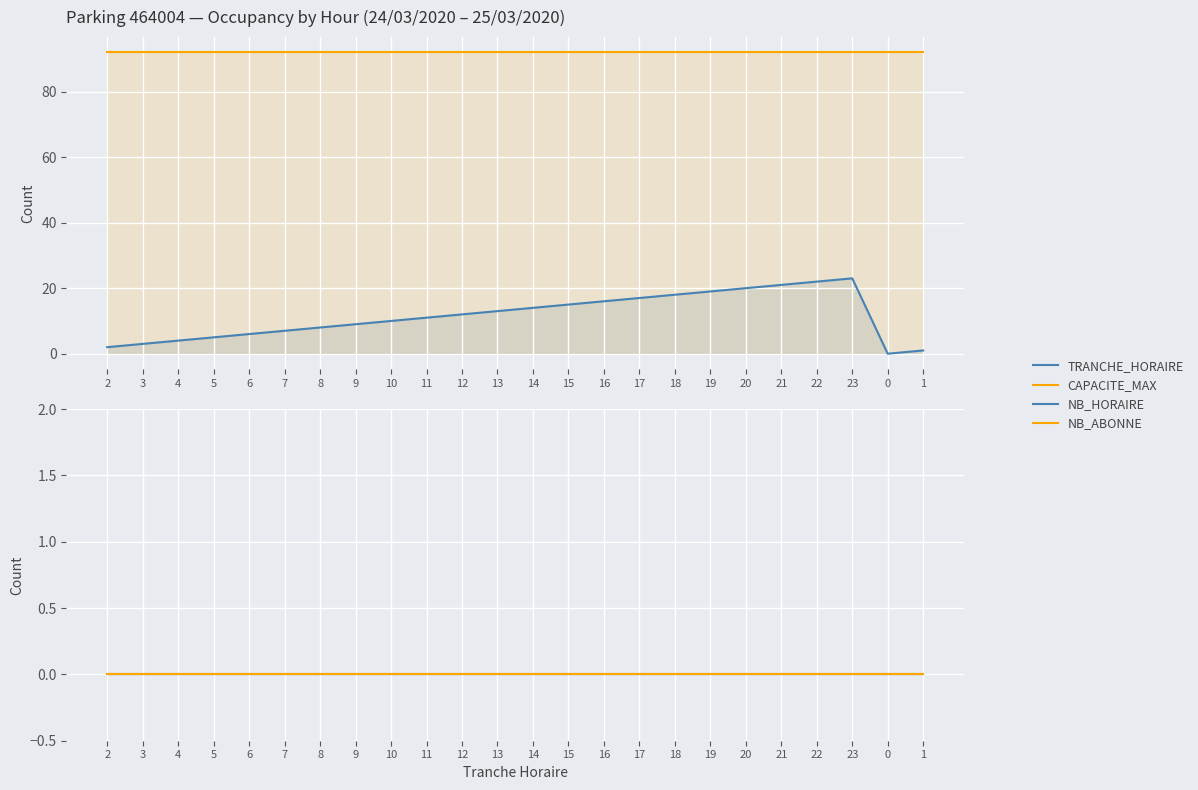

How many lines are shown in the chart?

4